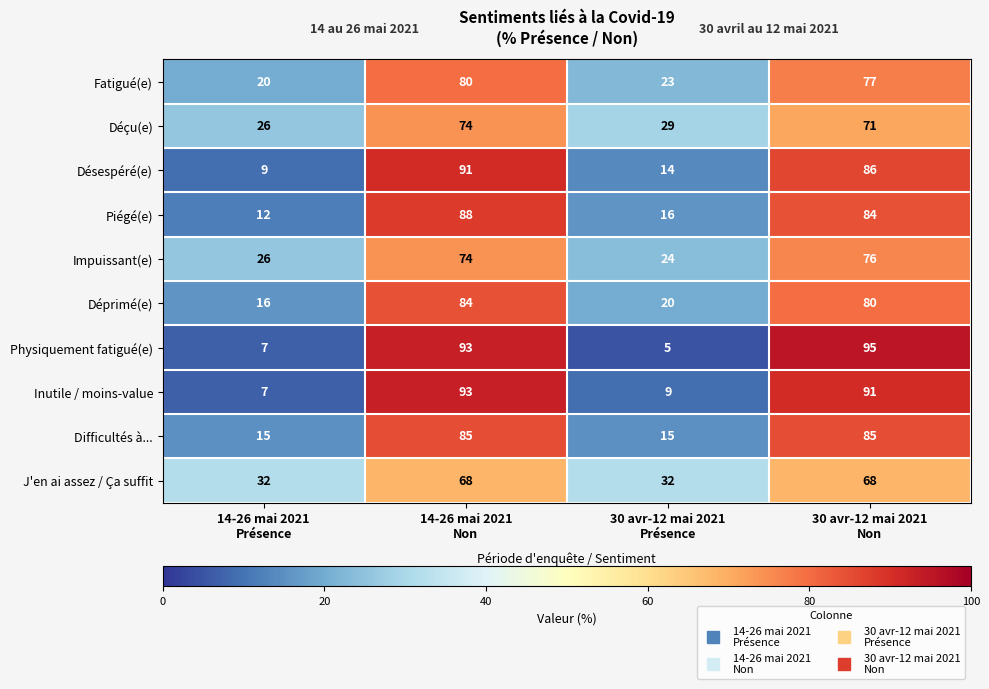

What is the total value across all series at 14-26 mai 2021
Non?

830